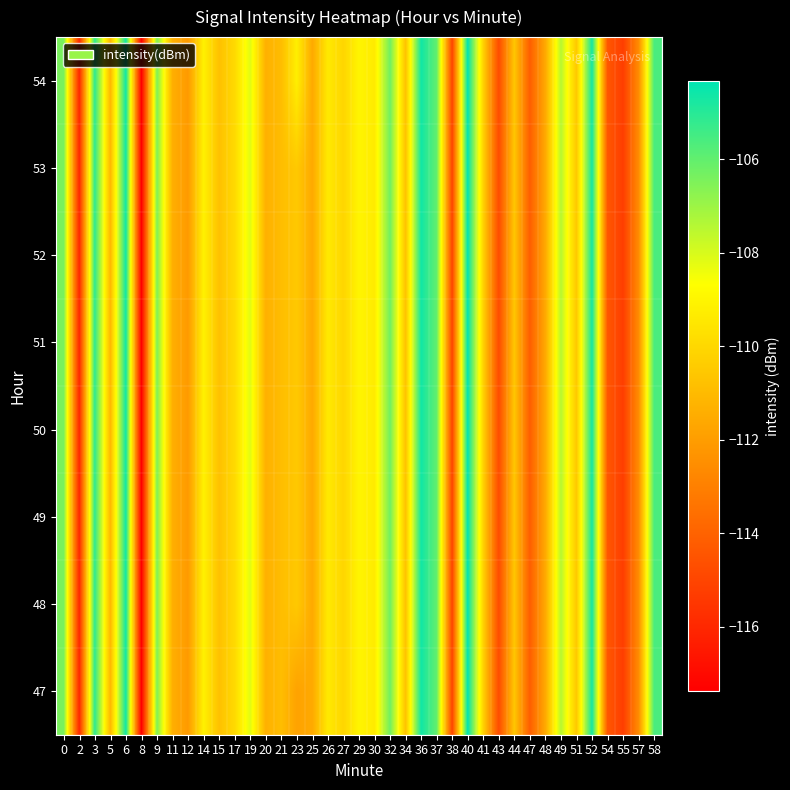

At 58, list the series in order from smallest to largest.

47, 48, 49, 50, 51, 52, 53, 54